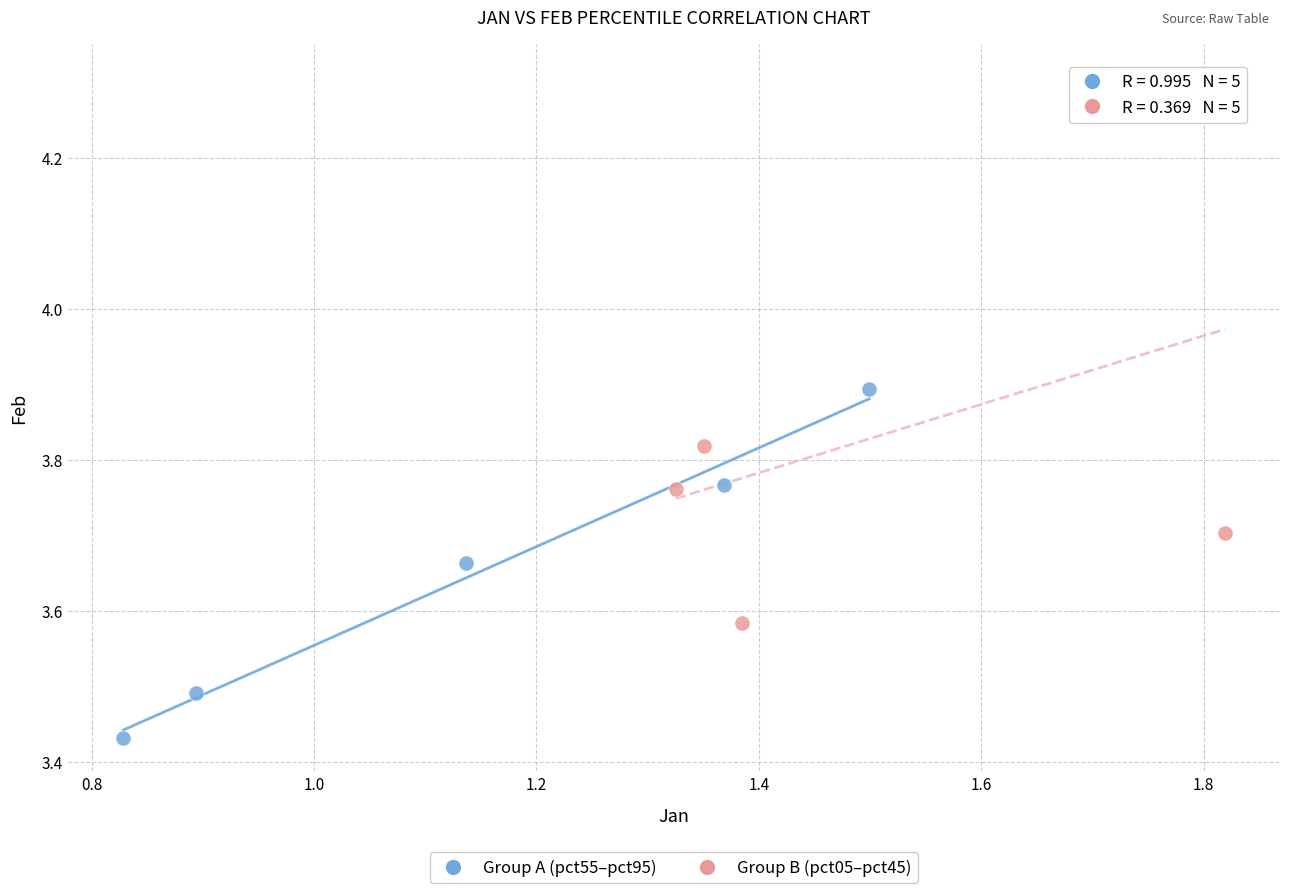

Which series contains the highest Y value?

Group B (pct05–pct45)